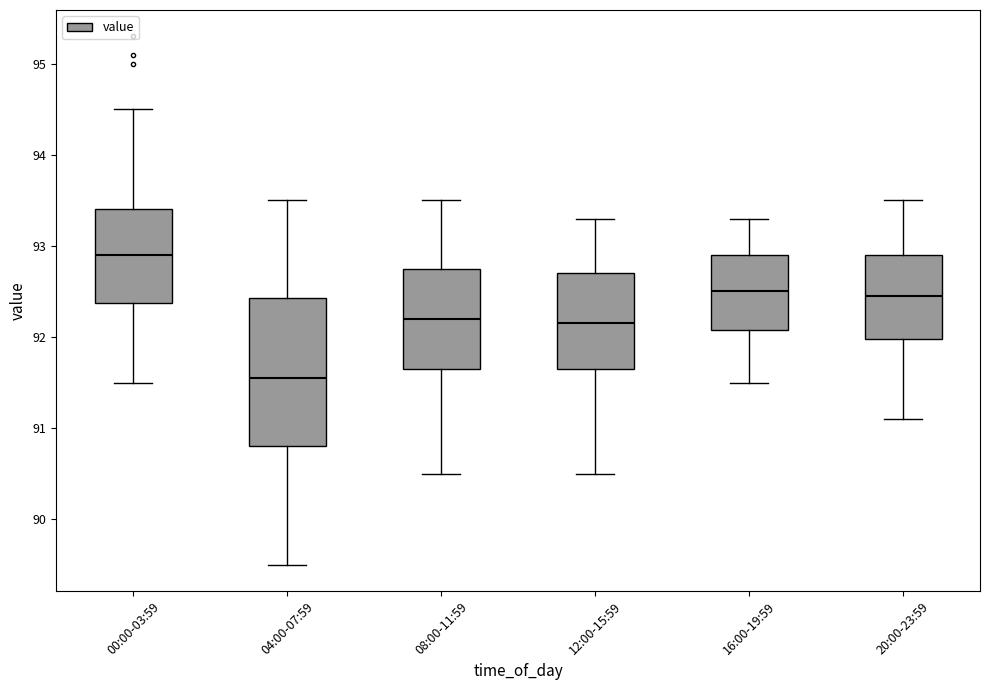

Where does the upper whisker of the box for 16:00-19:59 end on the y-axis? The values are not printed on the chart, so give them approximately, as read against the axis.

93.3